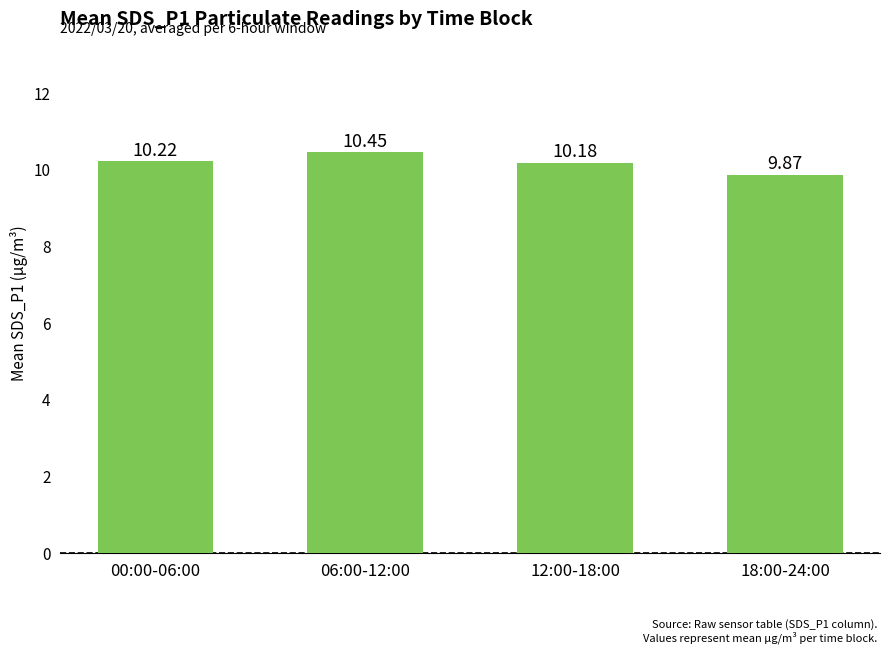

What is the difference between the values at 12:00-18:00 and 18:00-24:00?

0.3